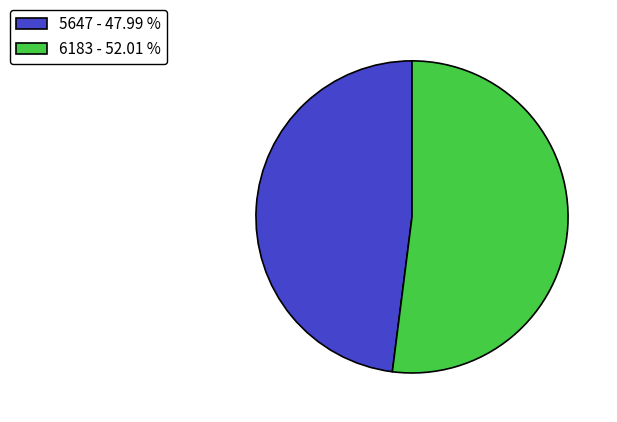

What is the smallest slice in the pie chart?

5647